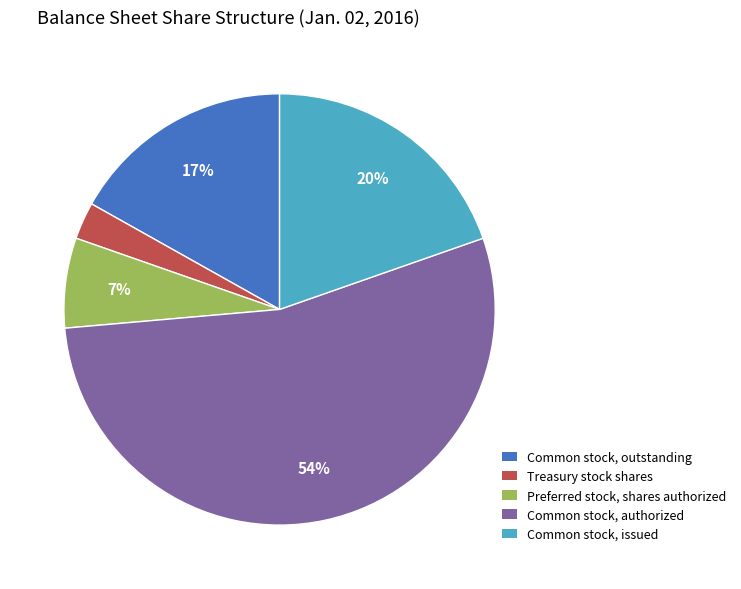

Do Common stock, authorized and Common stock, outstanding together represent more than half of the pie?

Yes